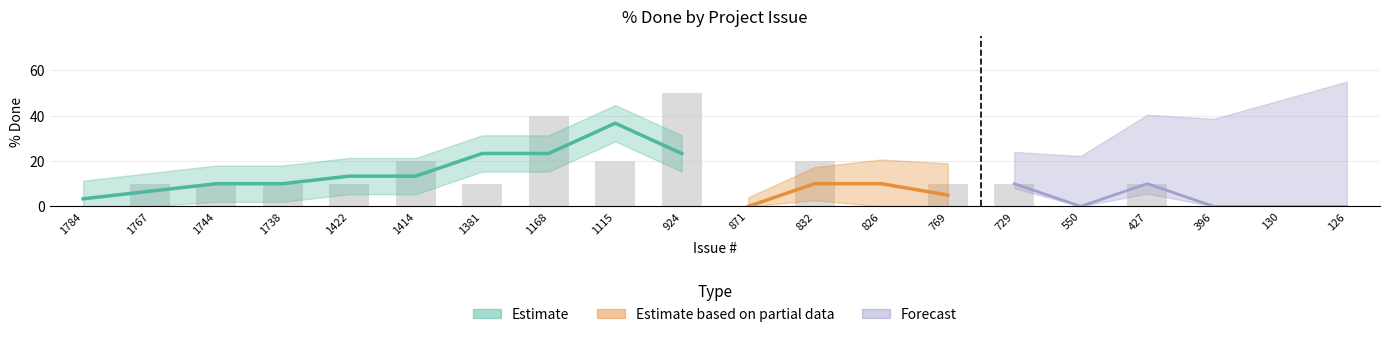

True or false: the data shows 10 at 427.

True